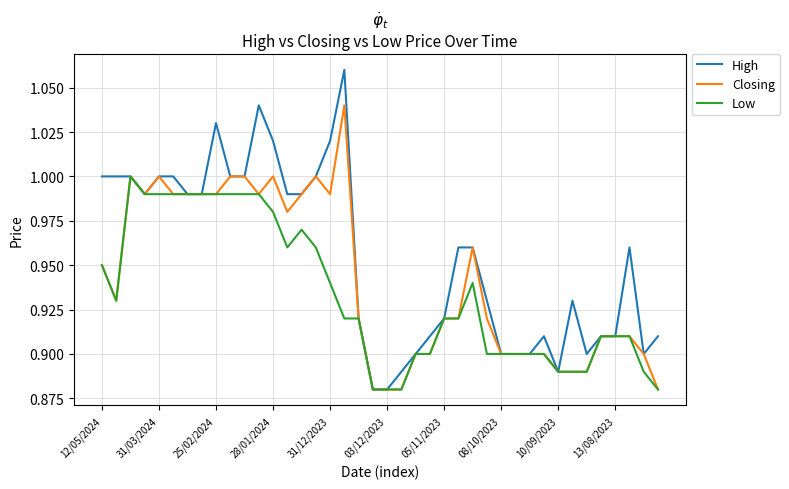

Which series has the widest spread of values?

High